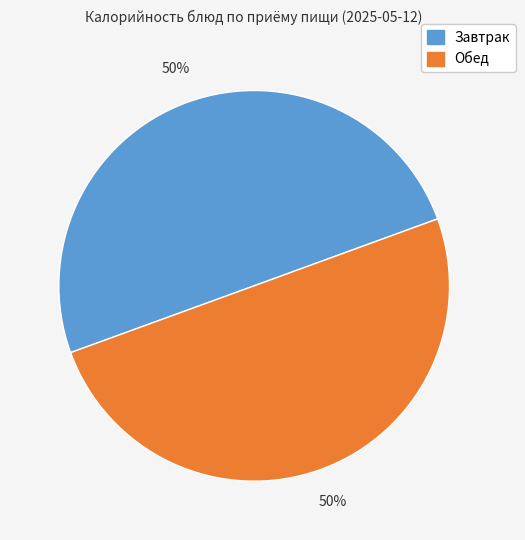

To the nearest percent, what portion does Обед represent?

50%